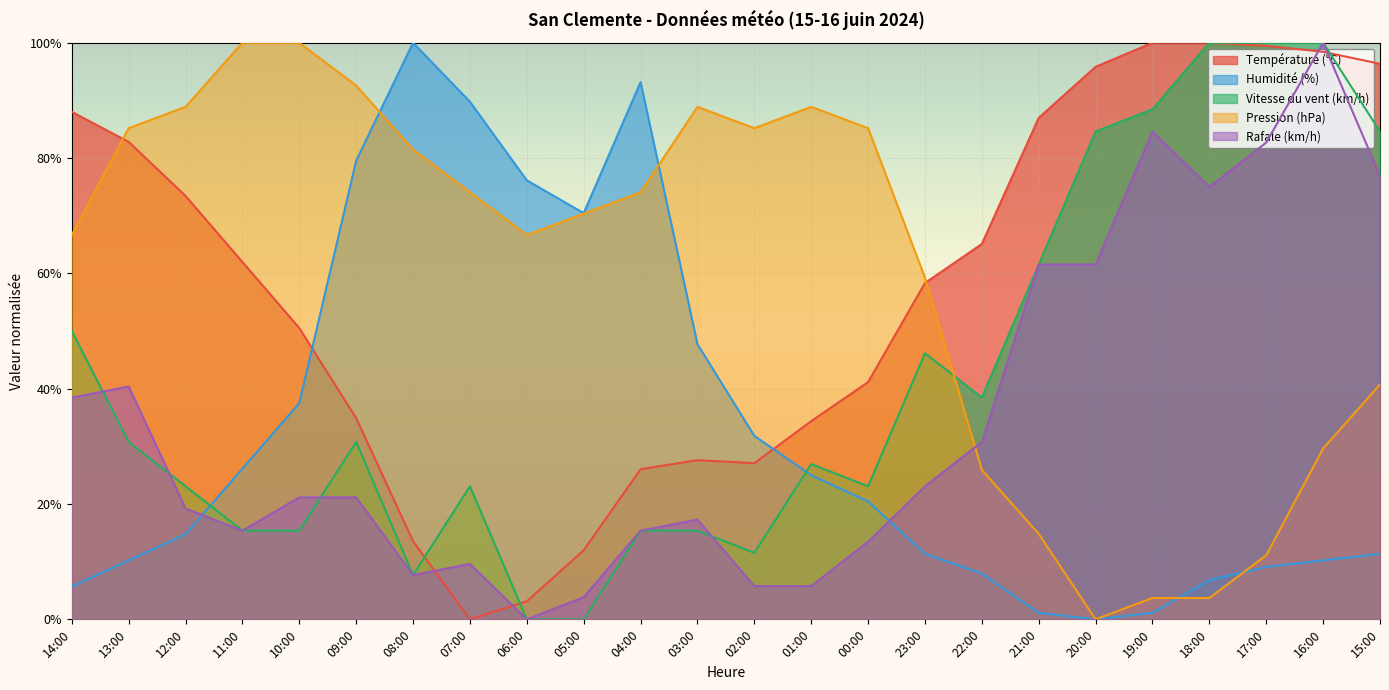

What is the spread (max minus min) of values at 03:00?

73.5